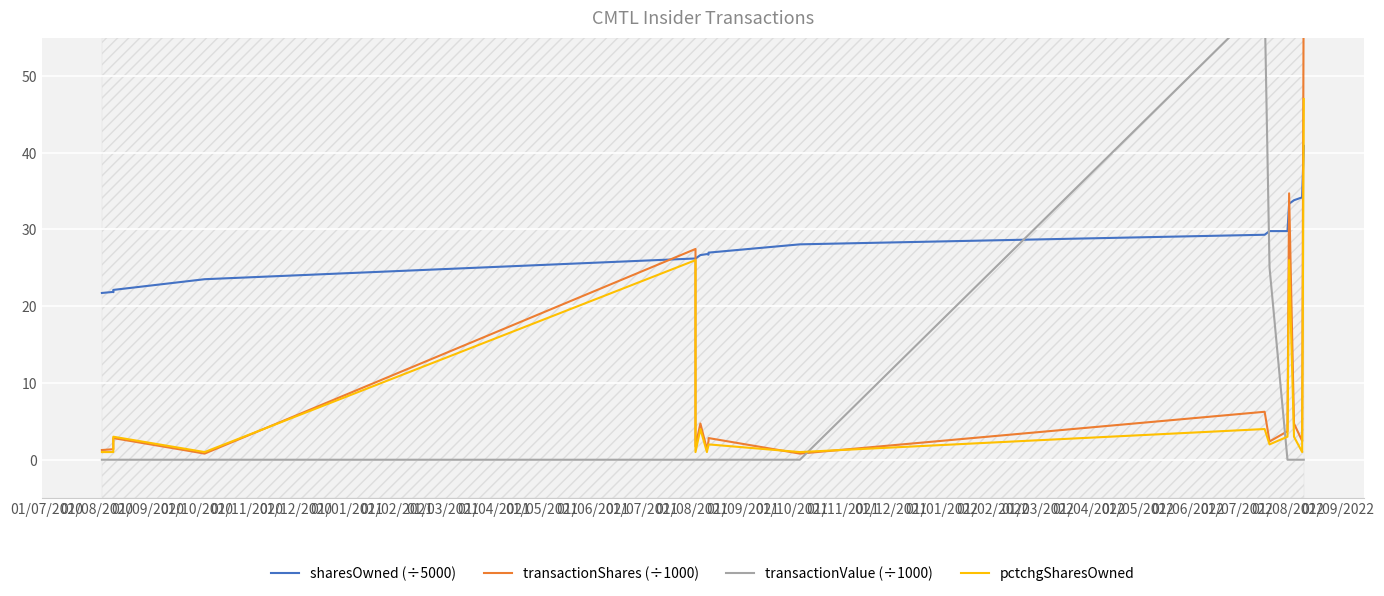

The value of sharesOwned (÷5000) at 01/09/2020 is 7.5. True or false?

False